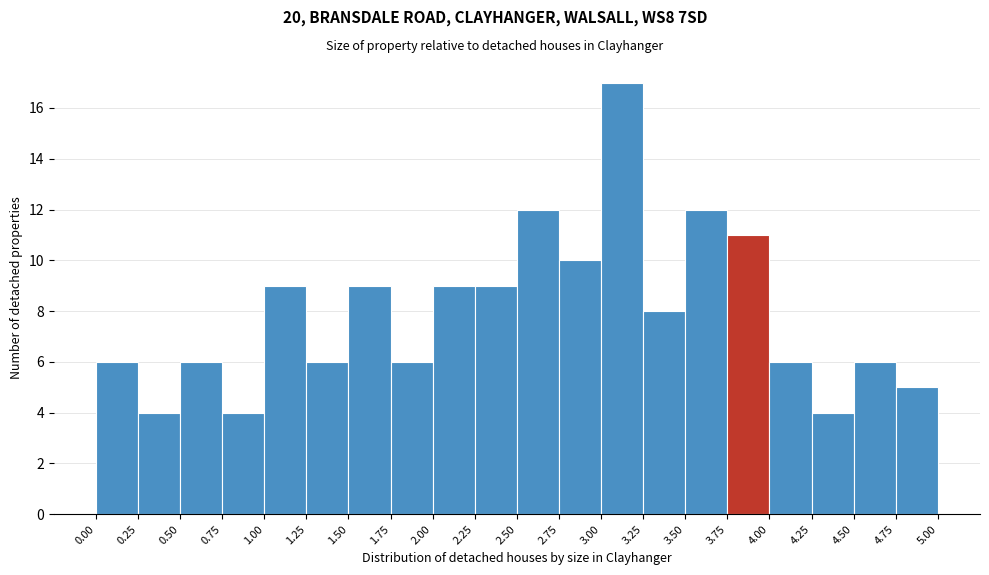

Reading left to right, list every bar in this chart as the range it spans on the x-axis followed by its height. The values are not printed on the chart, so give them approximately, as read against the axis.

0.00 to 0.25: 6
0.25 to 0.50: 4
0.50 to 0.75: 6
0.75 to 1.00: 4
1.00 to 1.25: 9
1.25 to 1.50: 6
1.50 to 1.75: 9
1.75 to 2.00: 6
2.00 to 2.25: 9
2.25 to 2.50: 9
2.50 to 2.75: 12
2.75 to 3.00: 10
3.00 to 3.25: 17
3.25 to 3.50: 8
3.50 to 3.75: 12
3.75 to 4.00: 11
4.00 to 4.25: 6
4.25 to 4.50: 4
4.50 to 4.75: 6
4.75 to 5.00: 5